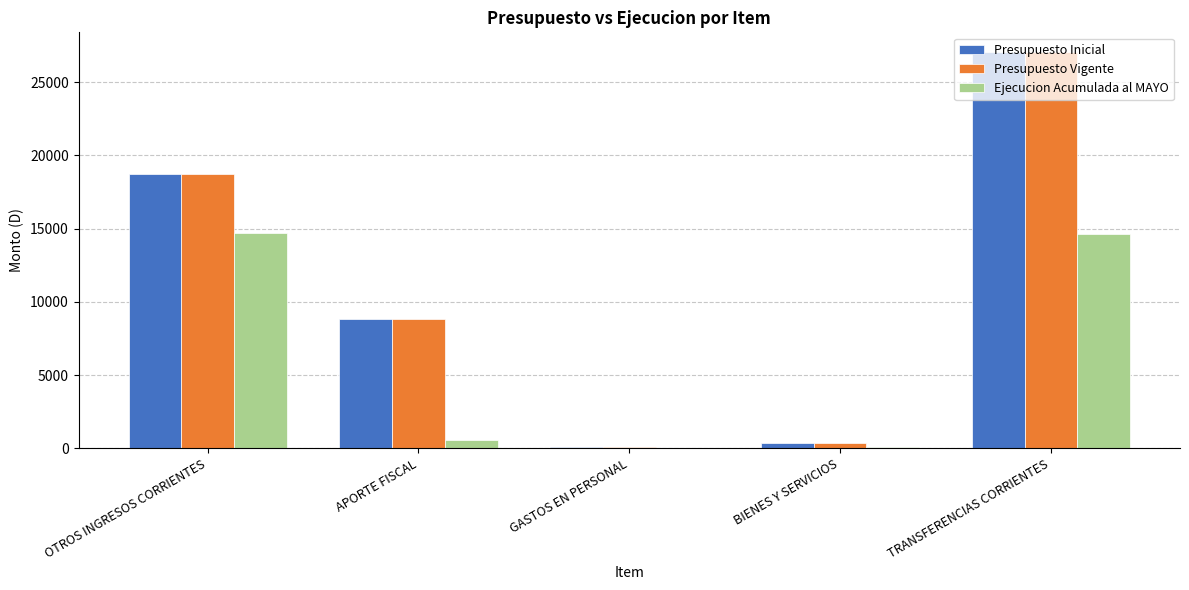

What is the total value across all series at OTROS INGRESOS CORRIENTES?

52137